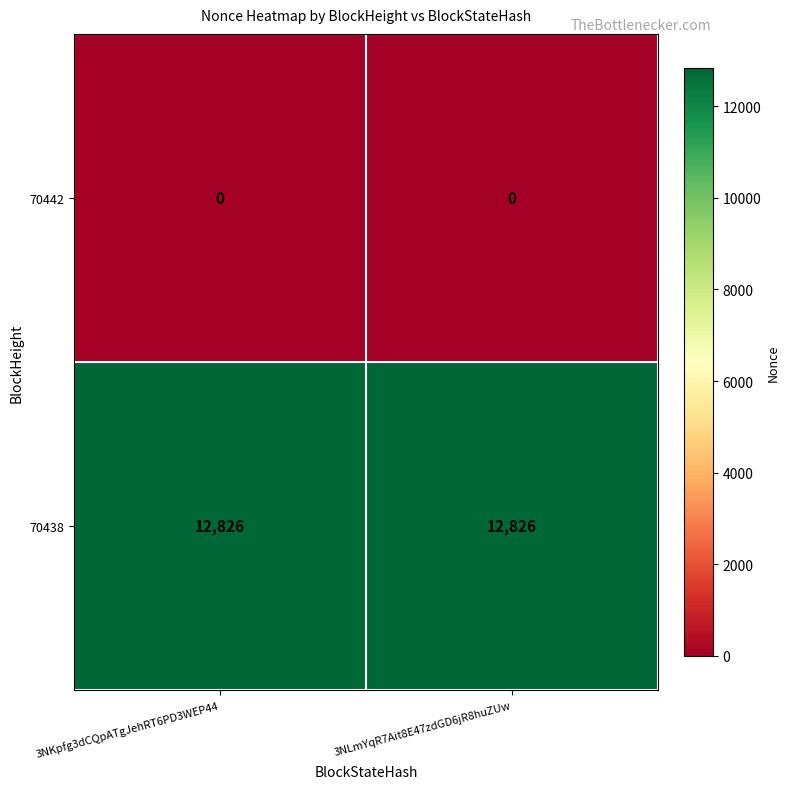

What is the maximum value shown in the chart?

12826